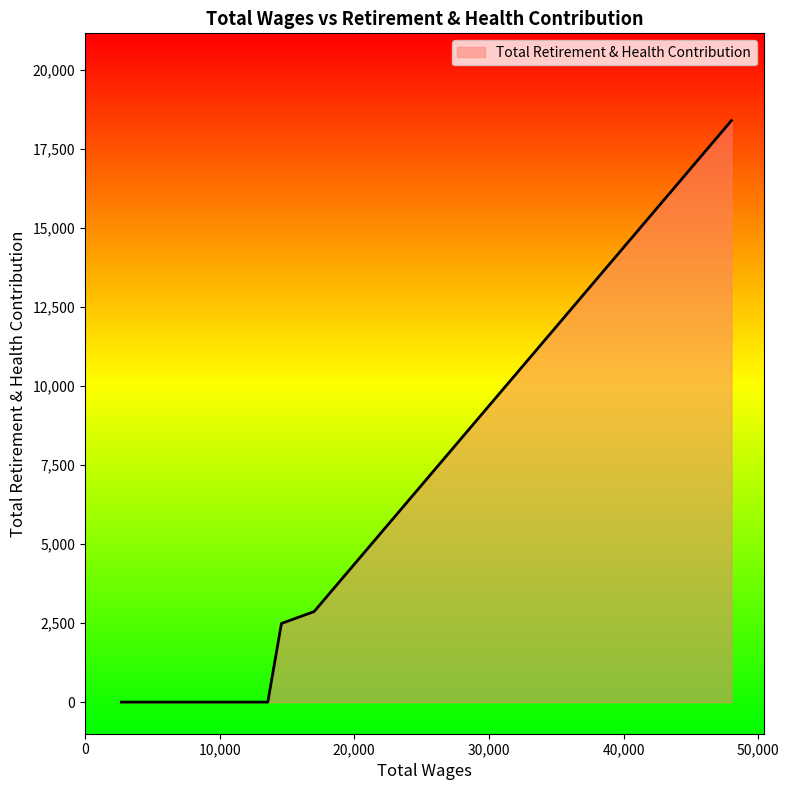

What is the greatest value displayed?

18396